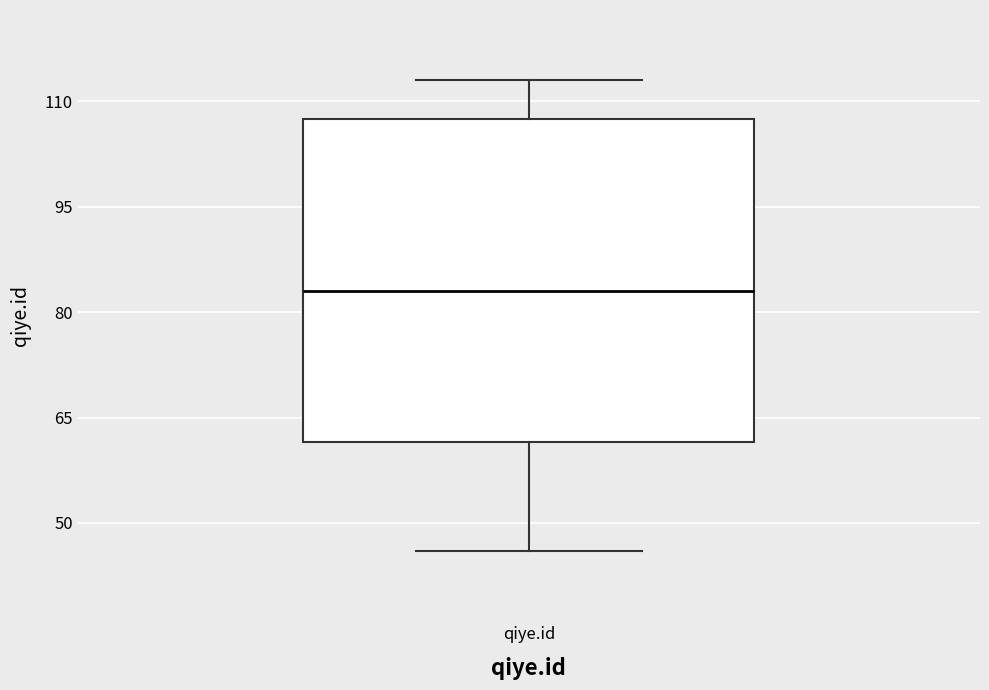

Transcribe this box plot: give where the median line is, the range the box spans, and where the two whiskers end, as read against the y-axis. The values are not printed on the chart, so give them approximately, as read against the axis.

median 84, box 62 to 108, whiskers 46 to 114